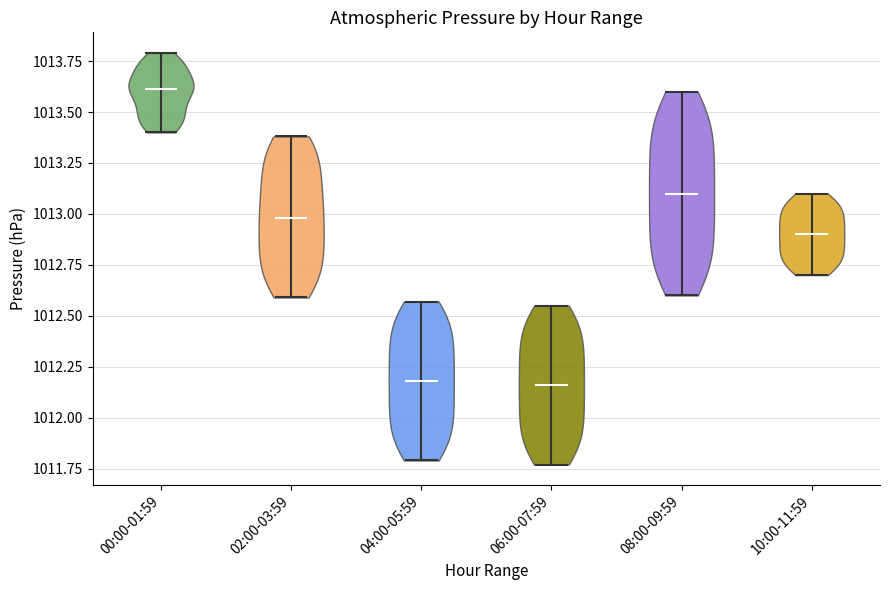

Reading left to right, read every violin against the y-axis: where its median line is, and the lowest and highest points it reaches. The values are not printed on the chart, so give them approximately, as read against the axis.

00:00-01:59: median line 1013.60, lowest point 1013.40, highest point 1013.80
02:00-03:59: median line 1013.00, lowest point 1012.60, highest point 1013.40
04:00-05:59: median line 1012.20, lowest point 1011.80, highest point 1012.55
06:00-07:59: median line 1012.15, lowest point 1011.75, highest point 1012.55
08:00-09:59: median line 1013.10, lowest point 1012.60, highest point 1013.60
10:00-11:59: median line 1012.90, lowest point 1012.70, highest point 1013.10